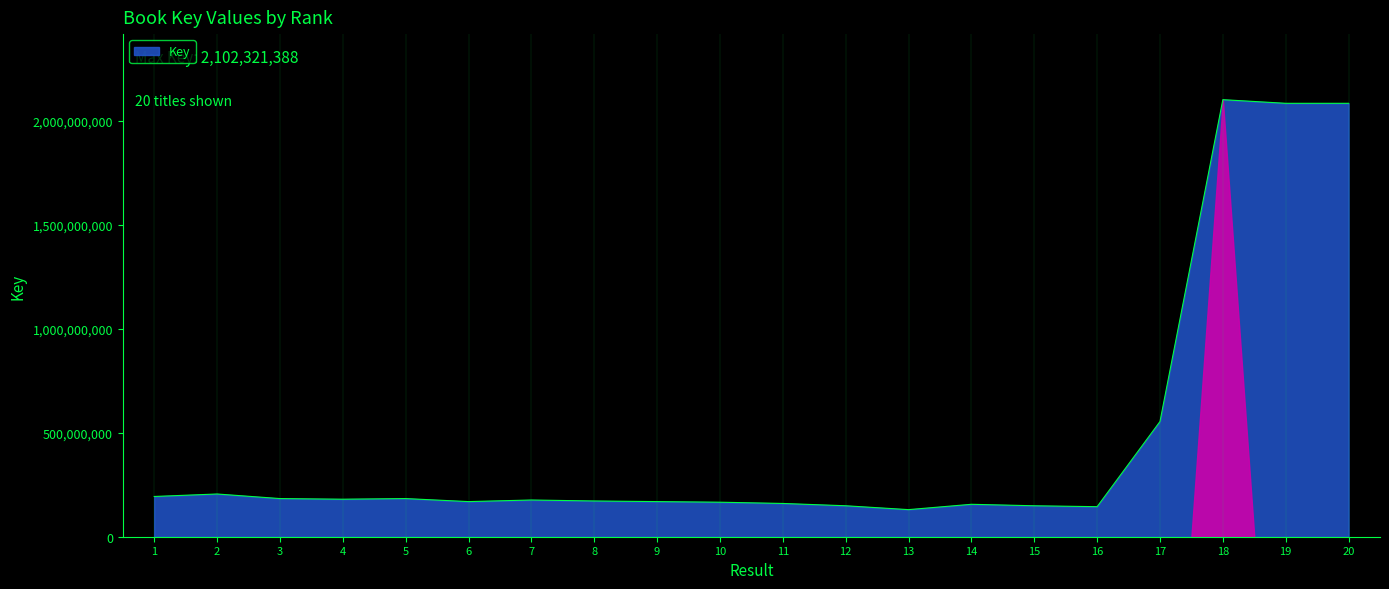

What is the greatest value displayed?

2102321388